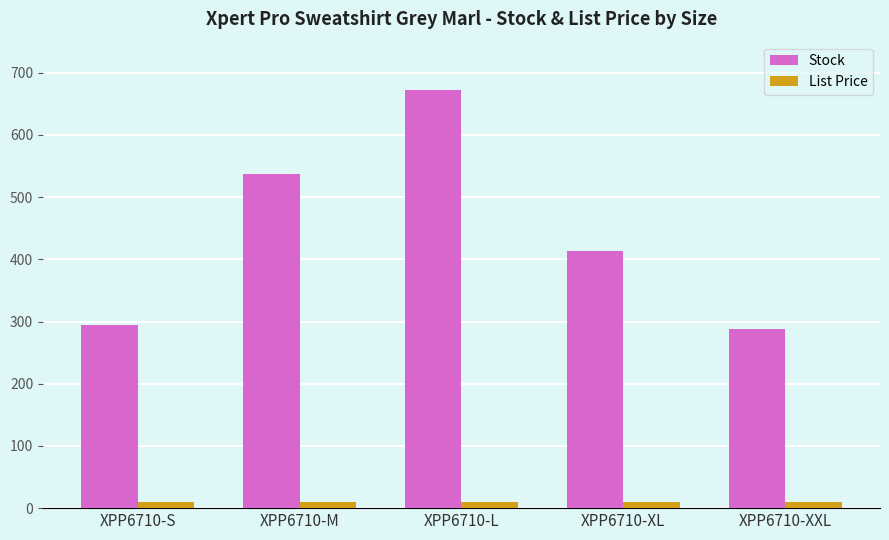

At how many categories does at least one series exceed 632?

1